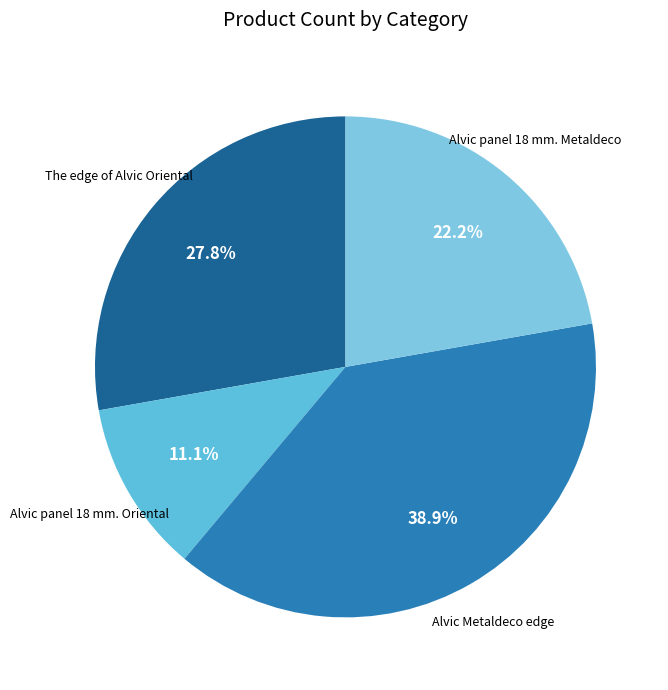

Is there a majority slice in this chart?

No